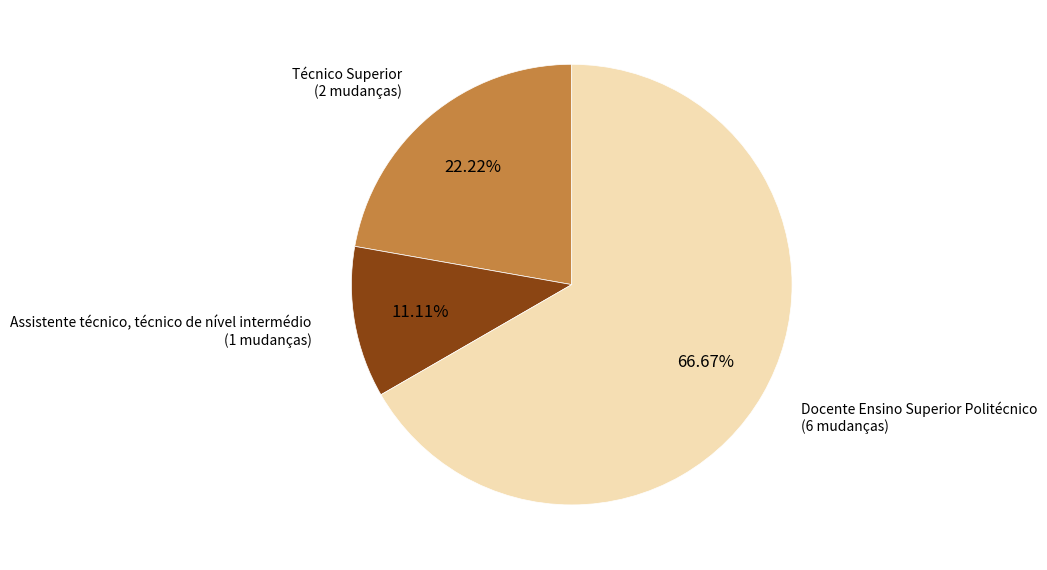

To the nearest percent, what is the difference between the largest and smallest slice percentages?

56%